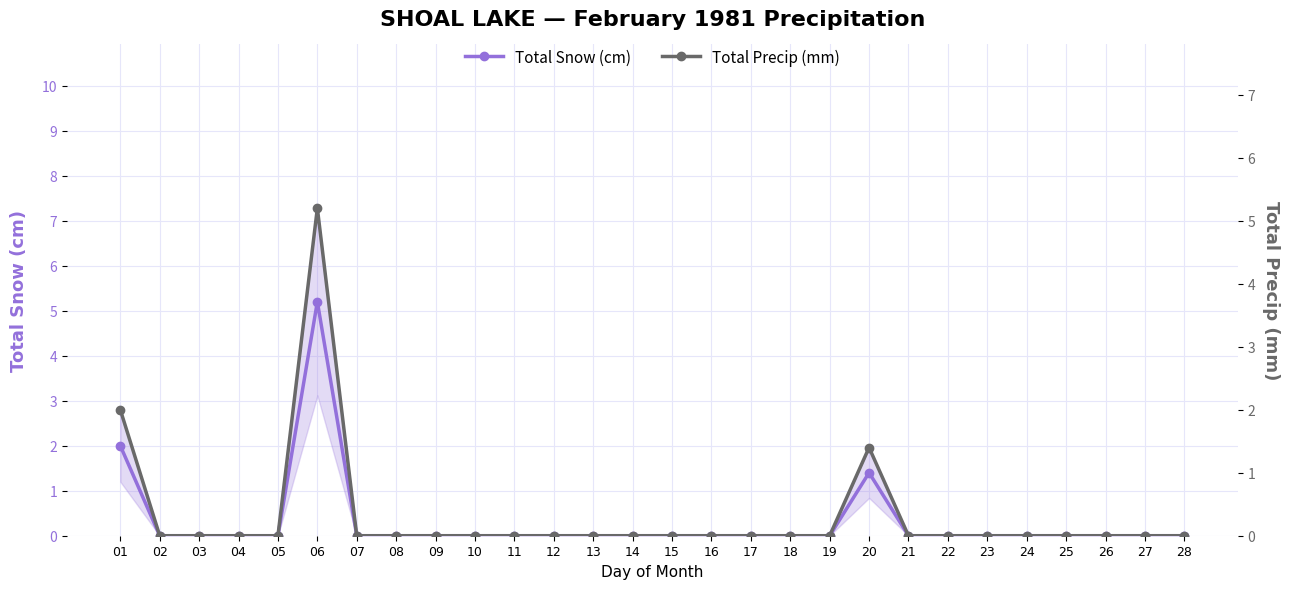

Which has a higher value, 22 or 06?

06